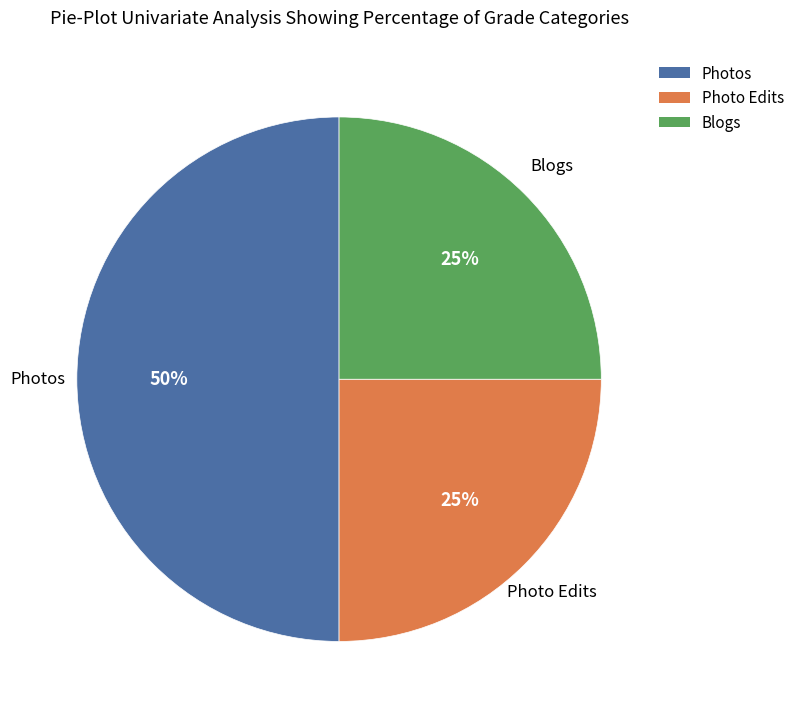

How many slices are in this pie chart?

3